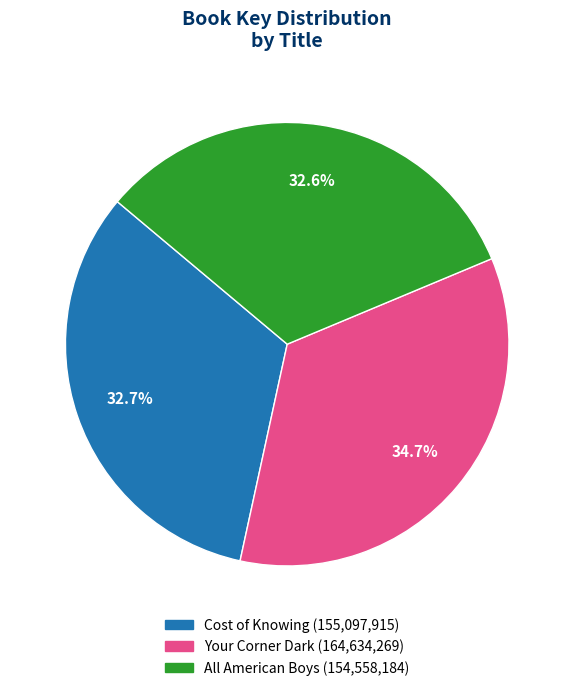

To the nearest percent, what percentage of the pie is All American Boys?

33%